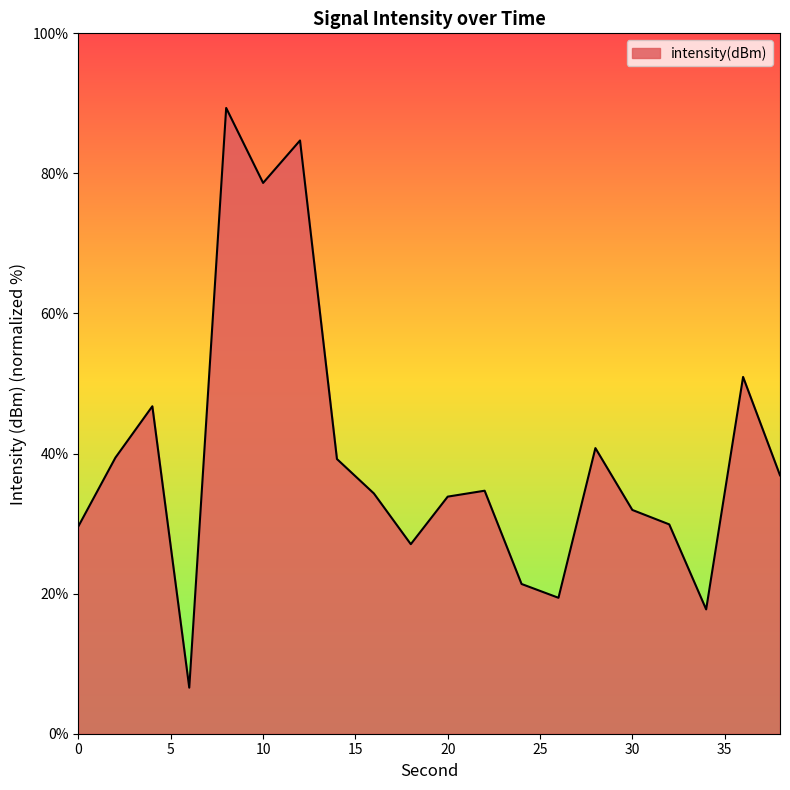

What is the maximum value shown in the chart?

89.3